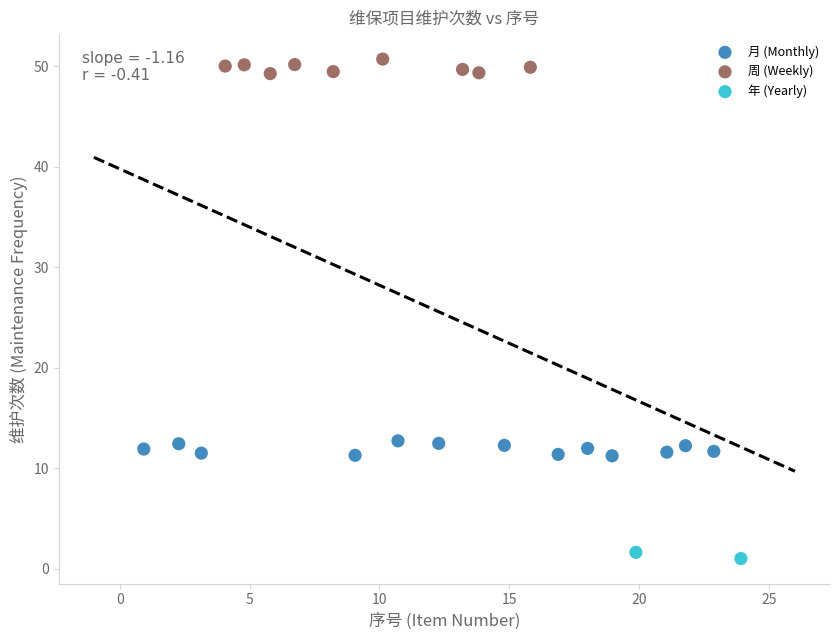

What are all the series names shown in the legend?

月 (Monthly), 周 (Weekly), 年 (Yearly)